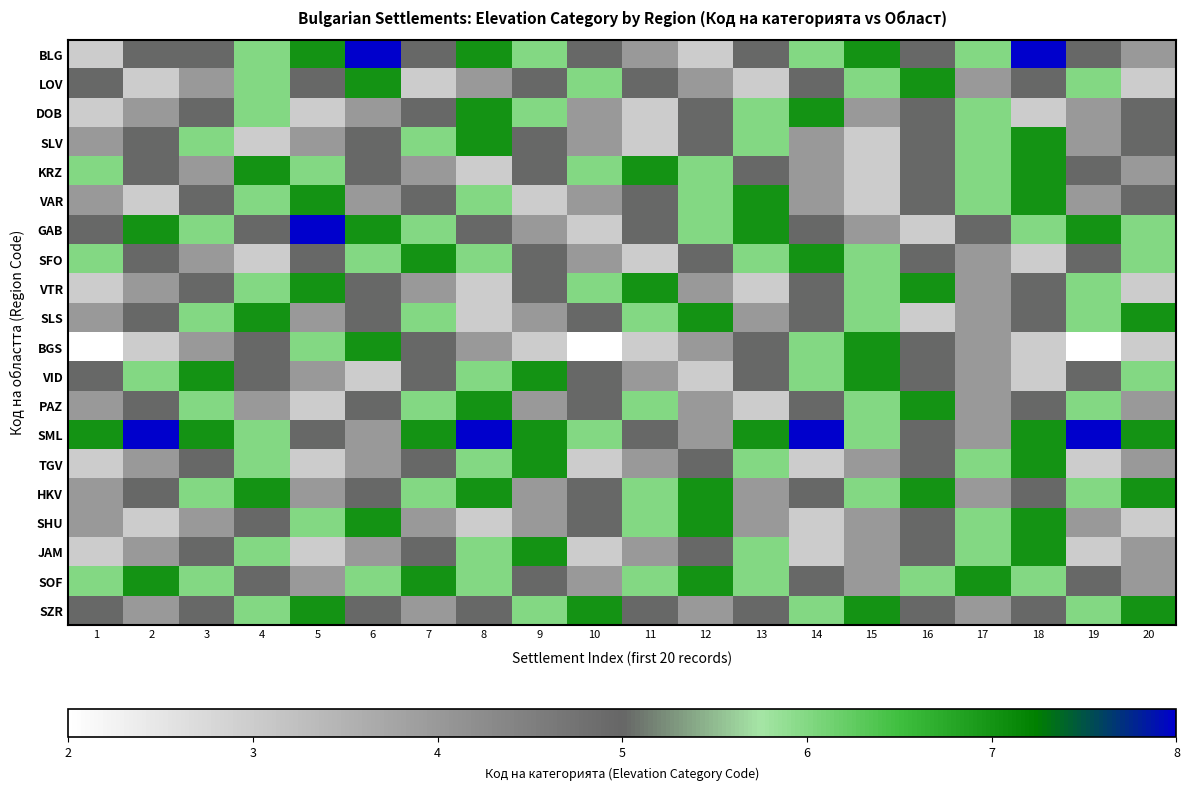

List the series in order of their peak value, highest first.

BLG, GAB, SML, LOV, DOB, SLV, KRZ, VAR, SFO, VTR, SLS, BGS, VID, PAZ, TGV, HKV, SHU, JAM, SOF, SZR